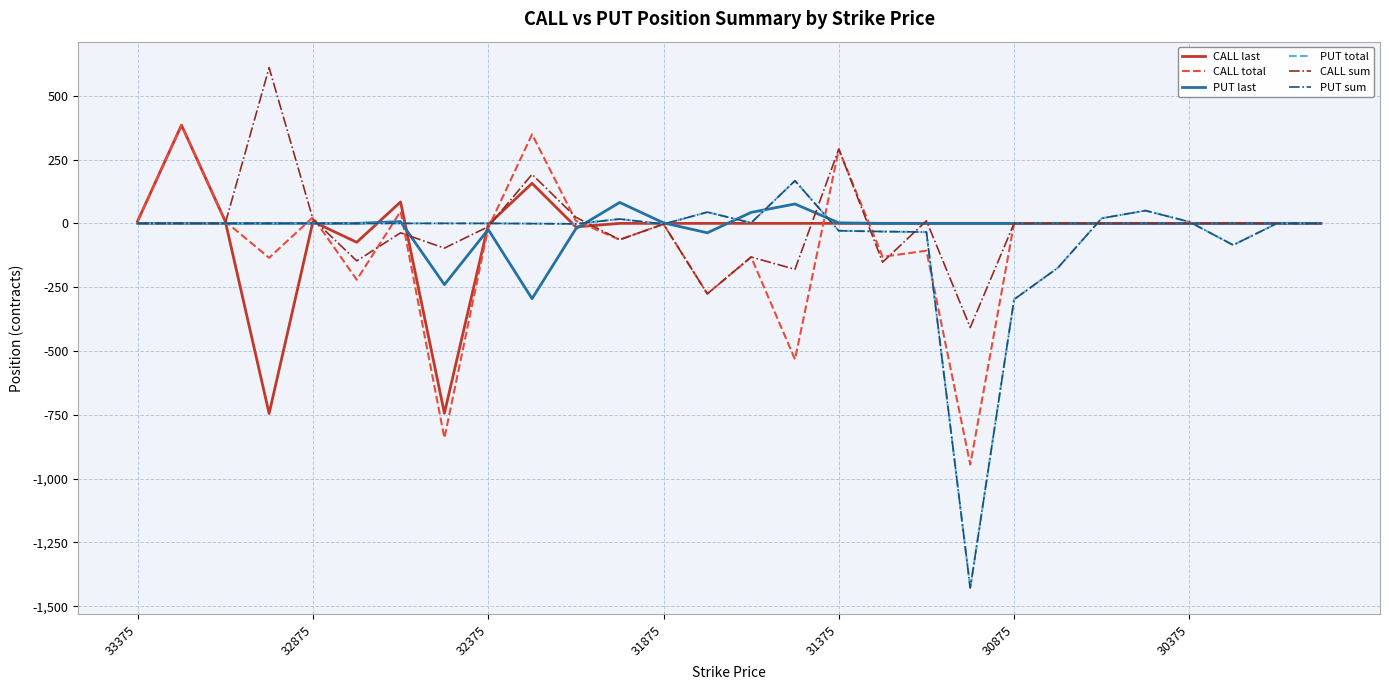

Does the chart have visible grid lines?

Yes